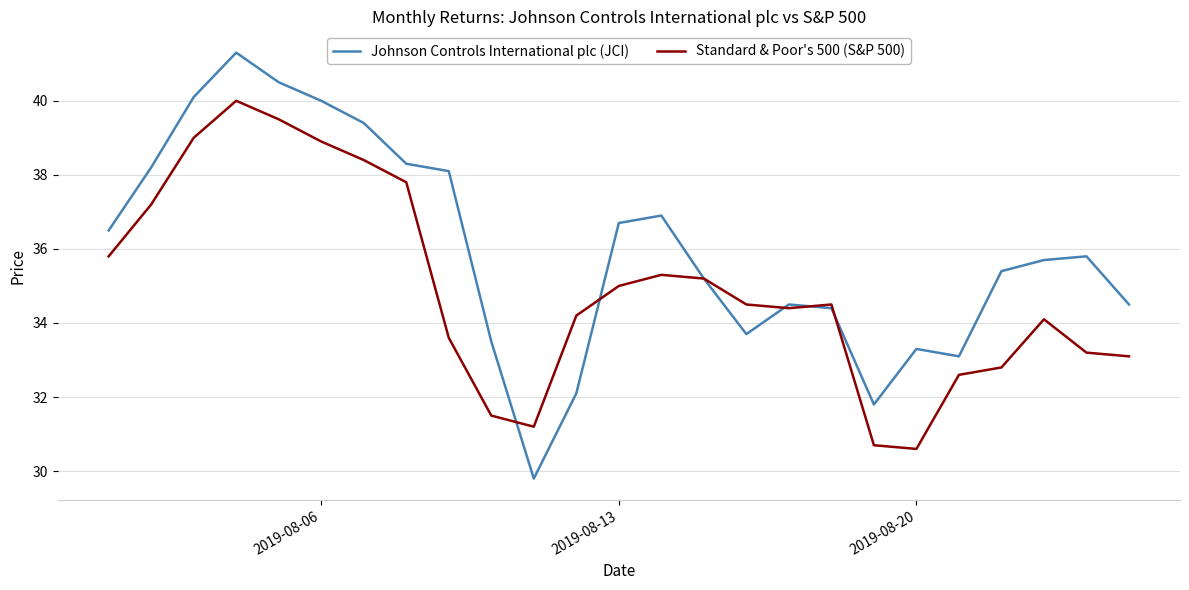

Which series has the largest range (max minus min)?

Johnson Controls International plc (JCI)